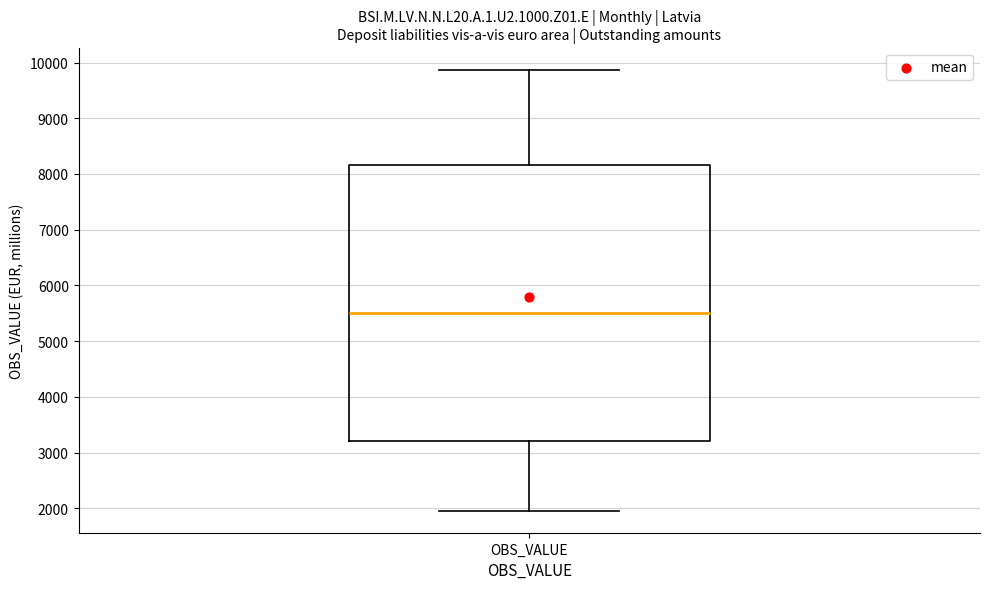

Read this box plot against the y-axis: the position of the median line, the range covered by the box, and the ends of both whiskers. The values are not printed on the chart, so give them approximately, as read against the axis.

median 5500, box 3200 to 8200, whiskers 2000 to 9900